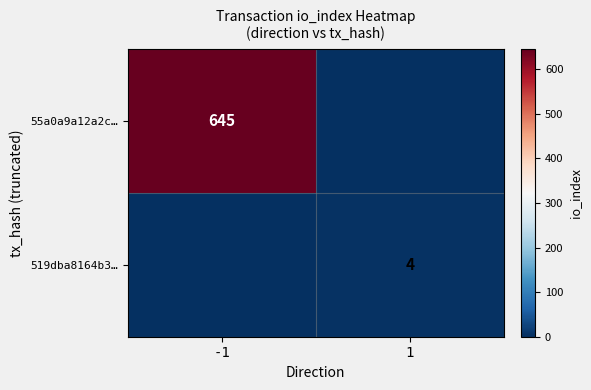

Is the value of 55a0a9a12a2c… at -1 greater than the value of 519dba8164b3… at 1?

Yes